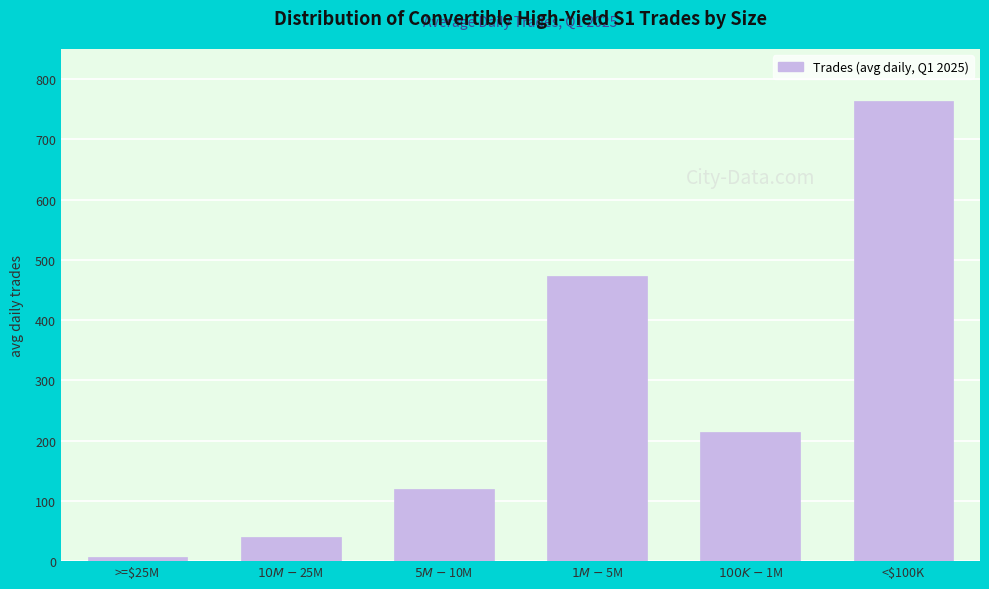

Reading left to right, extract all data points from this chart.

6.3	40.4	119.5	473.6	214.6	763.9